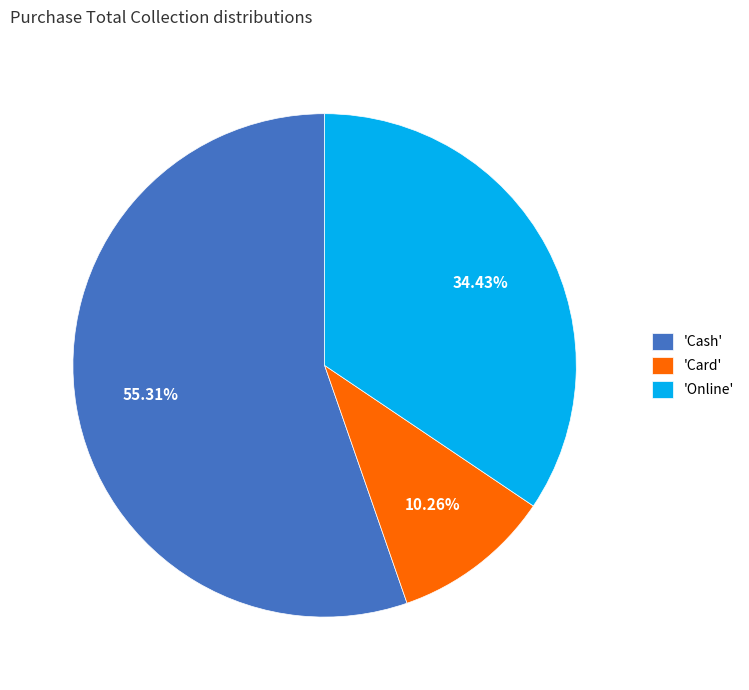

Which has a higher value, 'Card' or 'Cash'?

'Cash'